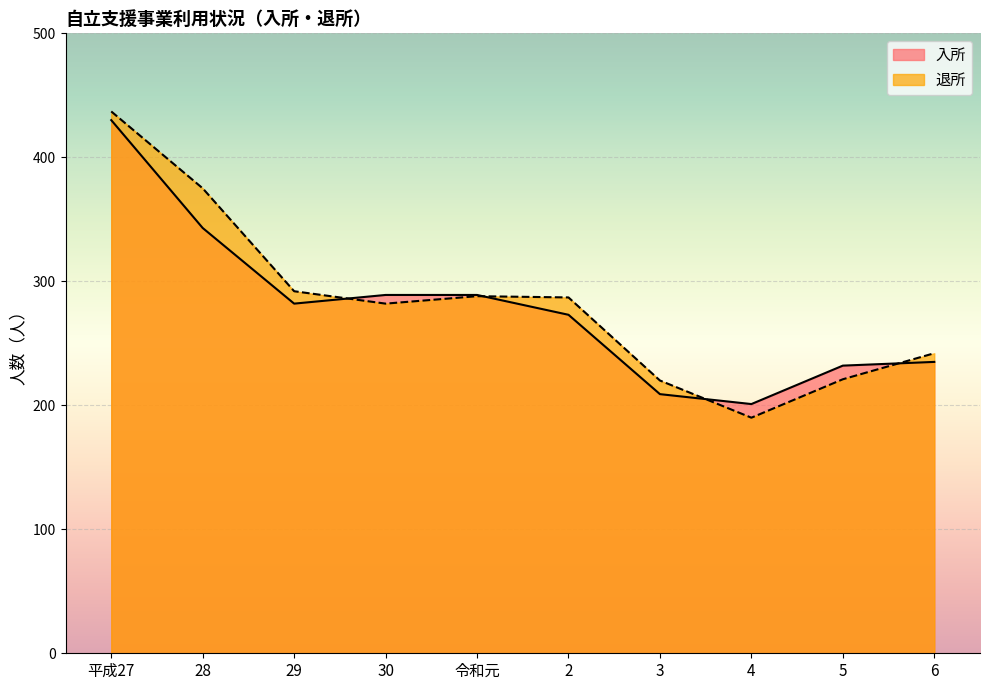

Which category has the lowest value across all series?

4